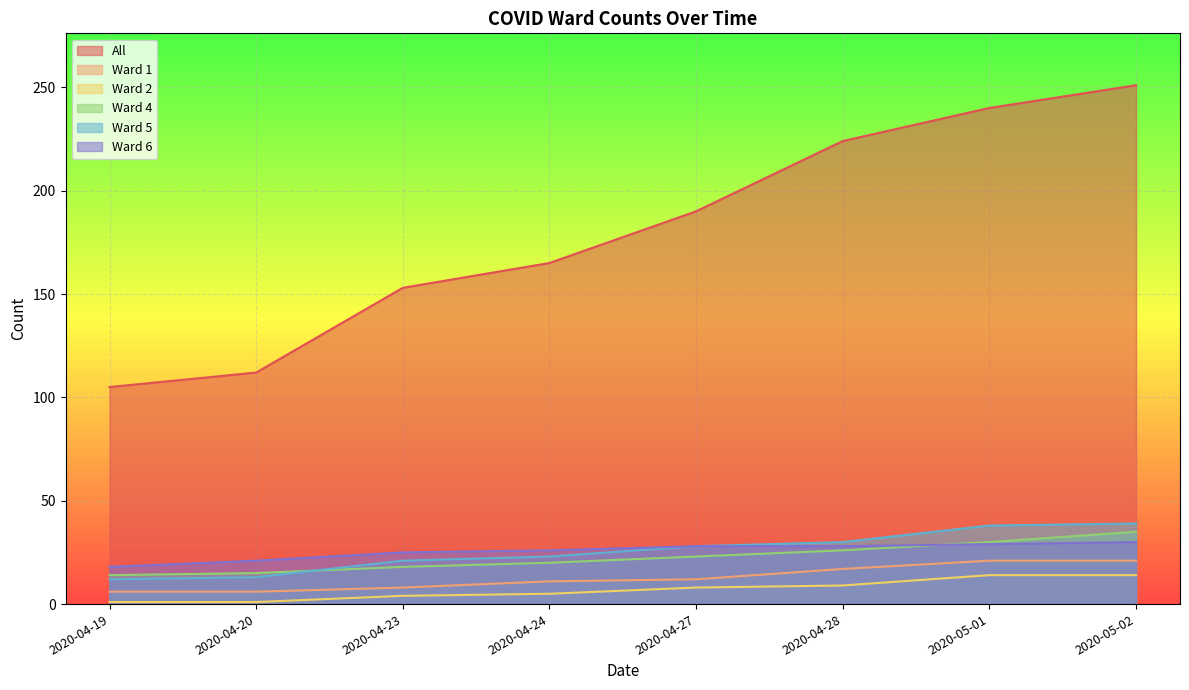

Reading right to left, what are all the values shown in this chart?

All: 2020-05-02=251	2020-05-01=240	2020-04-28=224	2020-04-27=190	2020-04-24=165	2020-04-23=153	2020-04-20=112	2020-04-19=105
Ward 1: 2020-05-02=21	2020-05-01=21	2020-04-28=17	2020-04-27=12	2020-04-24=11	2020-04-23=8	2020-04-20=6	2020-04-19=6
Ward 2: 2020-05-02=14	2020-05-01=14	2020-04-28=9	2020-04-27=8	2020-04-24=5	2020-04-23=4	2020-04-20=1	2020-04-19=1
Ward 4: 2020-05-02=35	2020-05-01=30	2020-04-28=26	2020-04-27=23	2020-04-24=20	2020-04-23=18	2020-04-20=15	2020-04-19=14
Ward 5: 2020-05-02=39	2020-05-01=38	2020-04-28=30	2020-04-27=28	2020-04-24=23	2020-04-23=21	2020-04-20=13	2020-04-19=12
Ward 6: 2020-05-02=30	2020-05-01=29	2020-04-28=28	2020-04-27=28	2020-04-24=26	2020-04-23=25	2020-04-20=21	2020-04-19=18